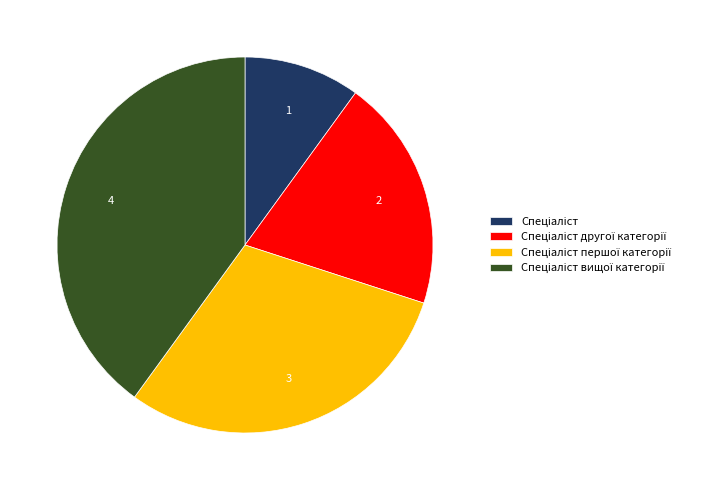

Is there a majority slice in this chart?

No